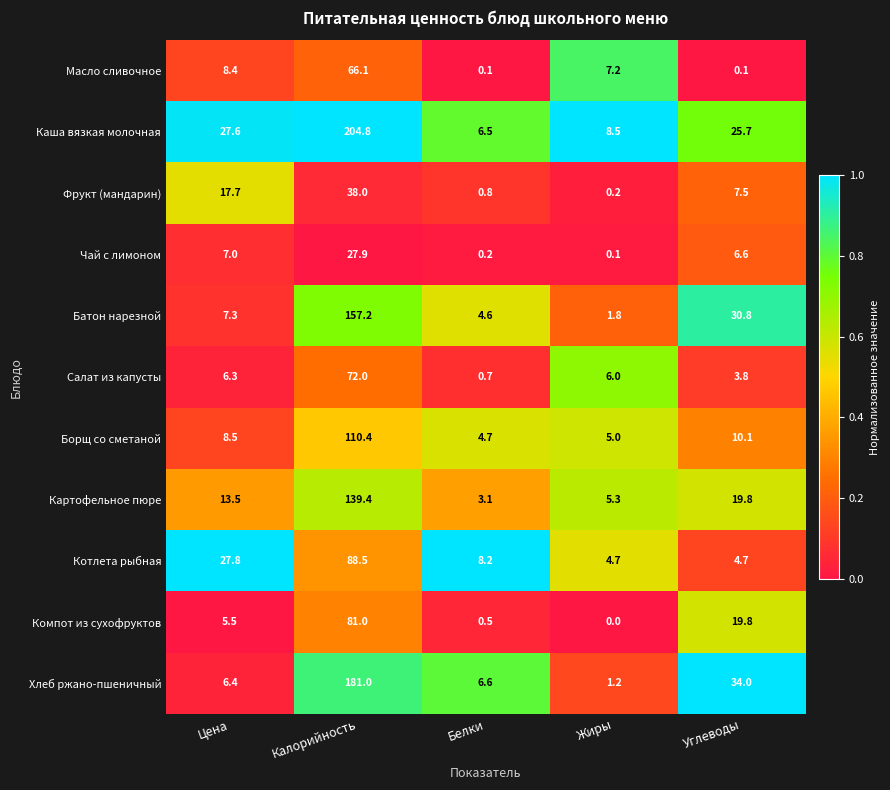

The Котлета рыбная series shows 8.2 at Белки. True or false?

True